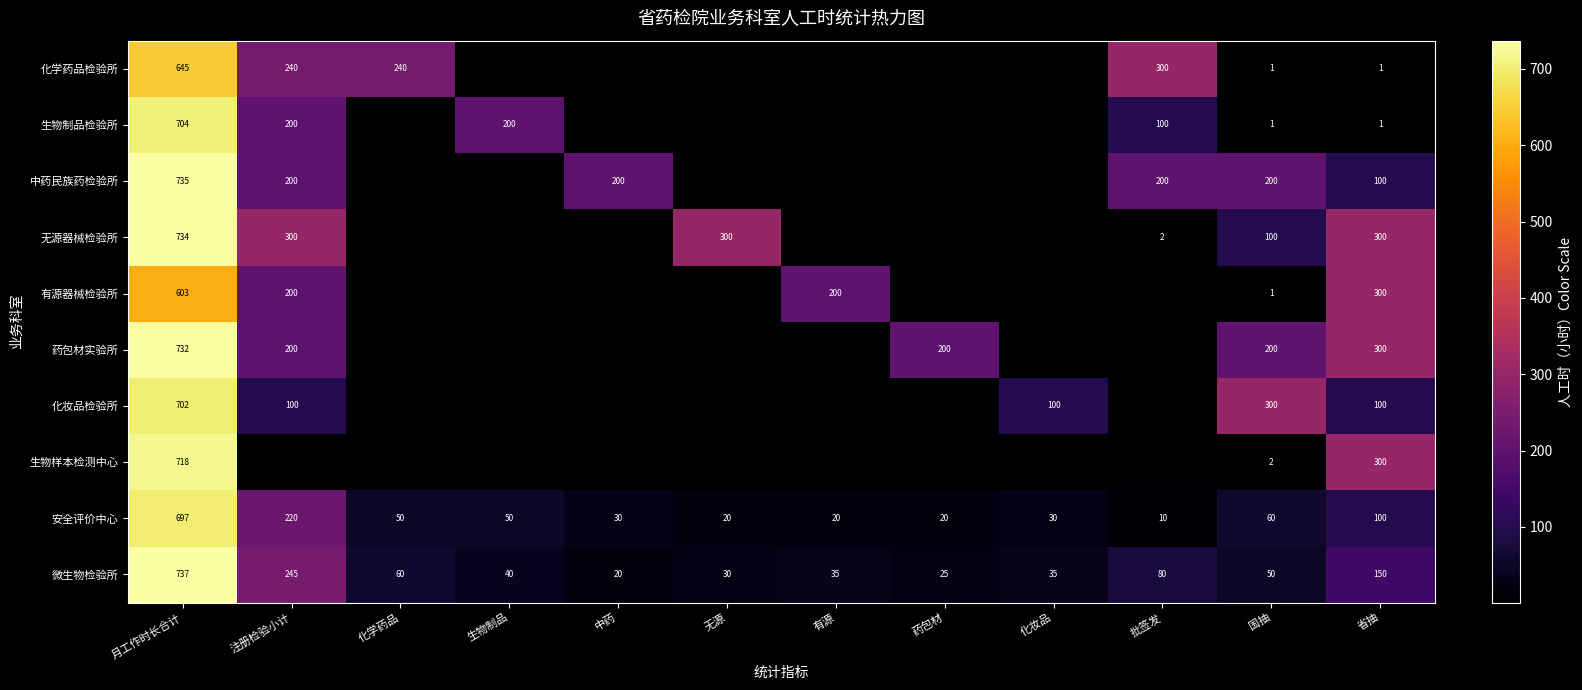

At which category is the sum across all series the highest?

月工作时长合计